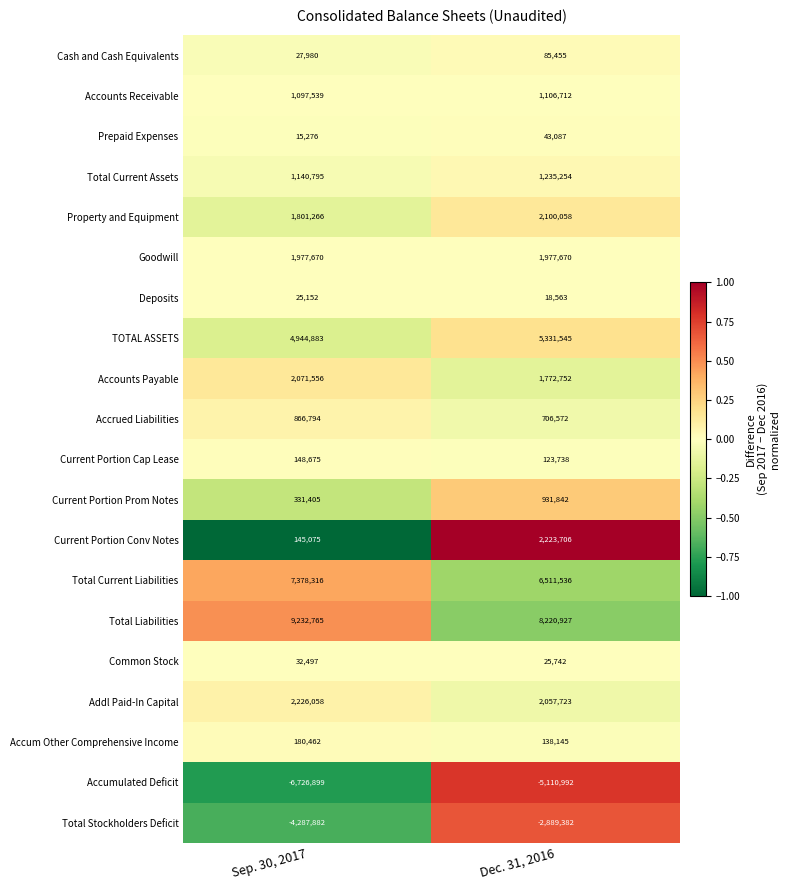

Read the Property and Equipment value at Dec. 31, 2016, to the nearest 100.

2100100